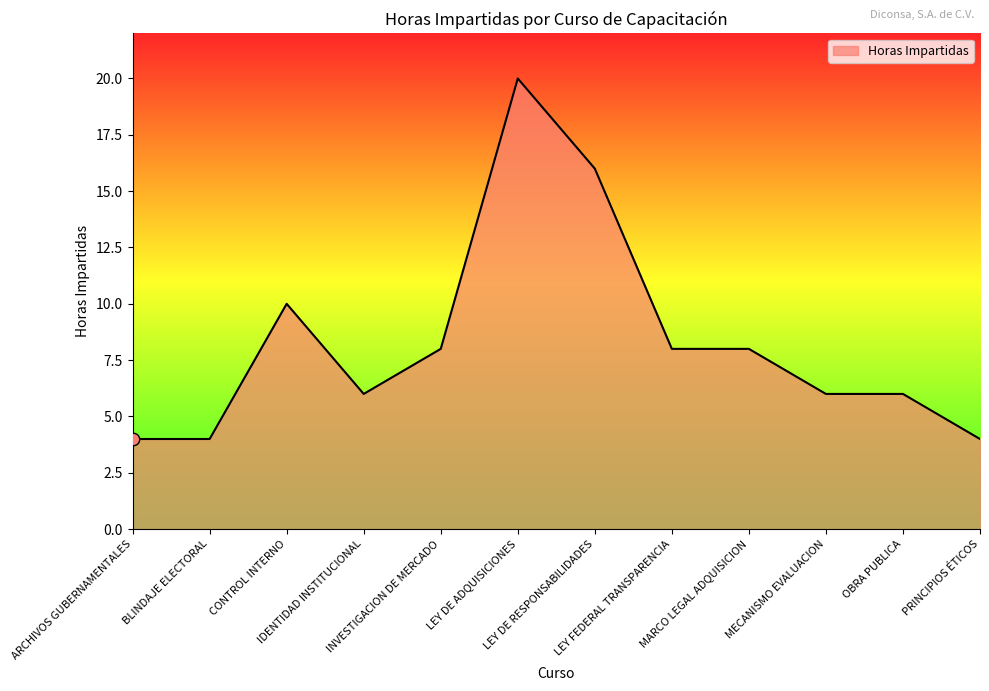

What is the difference between the maximum and minimum values?

16